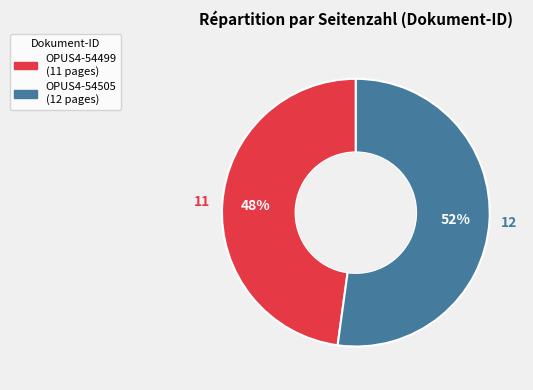

Which has a higher value, OPUS4-54499 or OPUS4-54505?

OPUS4-54505